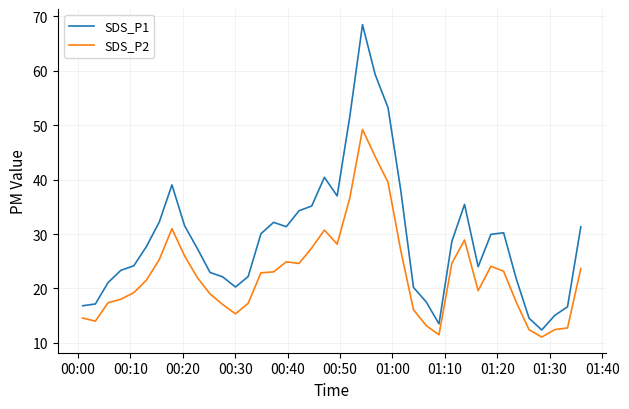

Which series has the widest spread of values?

SDS_P1